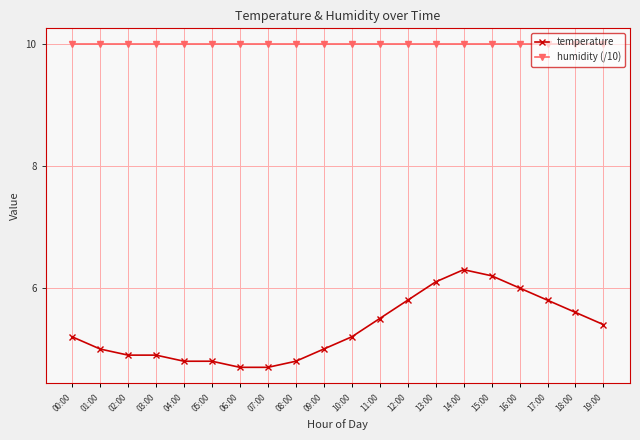

What is the difference between the temperature values at 01:00 and 18:00?

0.6